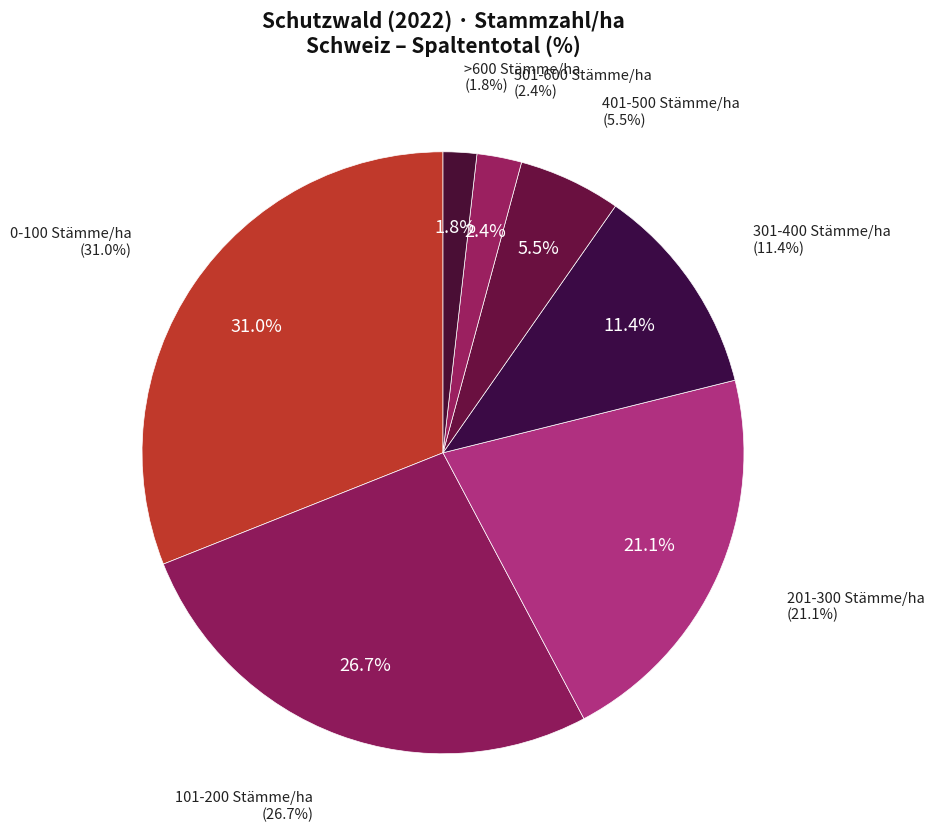

What is the smallest slice in the pie chart?

>600 Stämme/ha